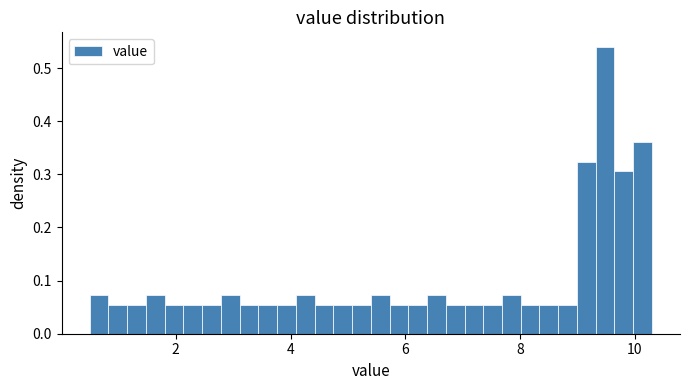

Around what value on the x-axis is the tallest bar? Give the approximate position of its centre, as read against the axis.

9.4